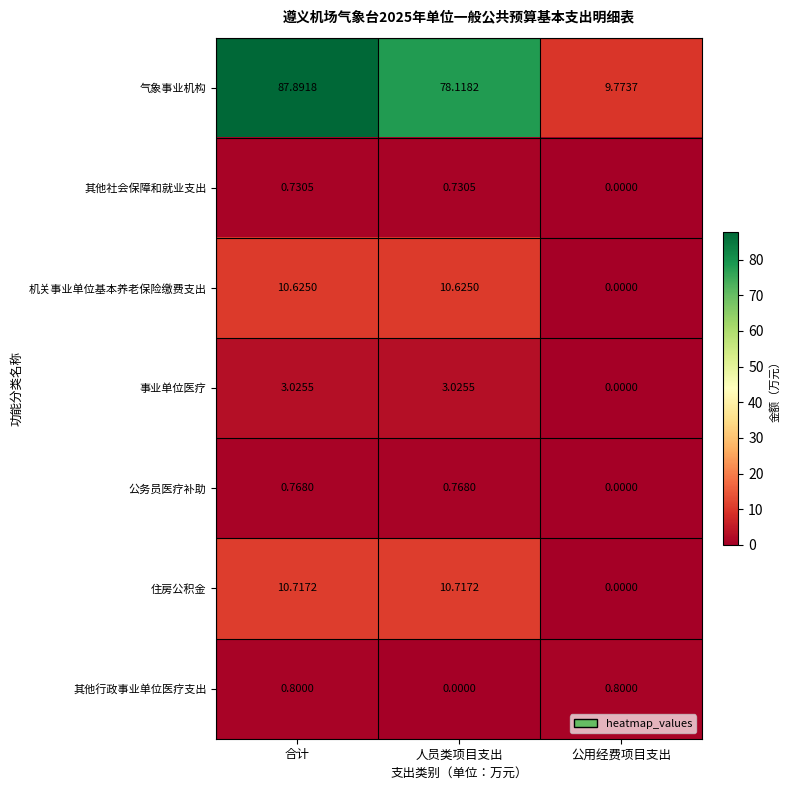

What is the total value across all series at 人员类项目支出?

104.0